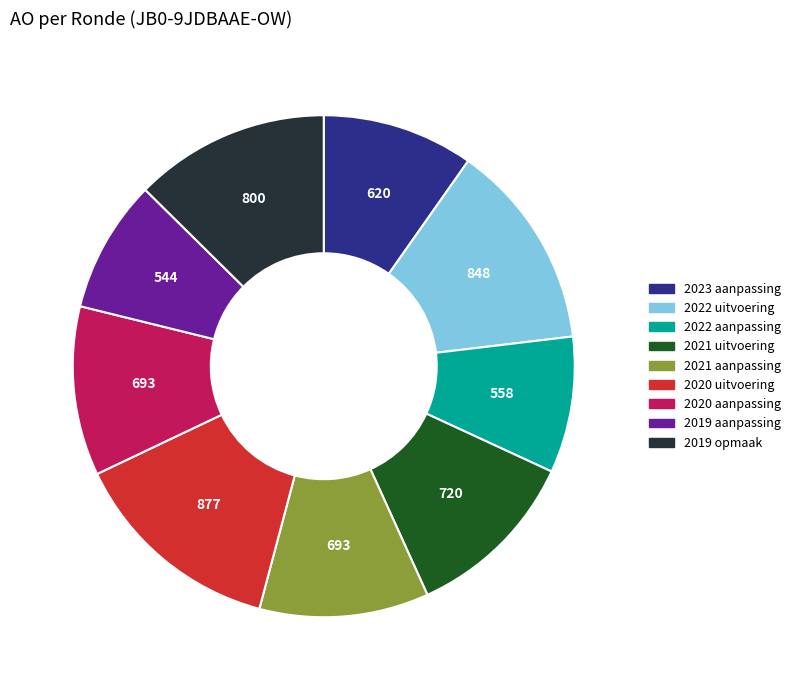

The 2021 aanpassing slice represents 17% of the pie. True or false?

False